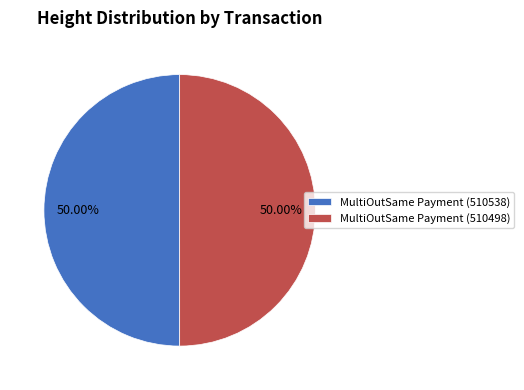

Is it true that MultiOutSame Payment (510538) is 45% of the pie?

False